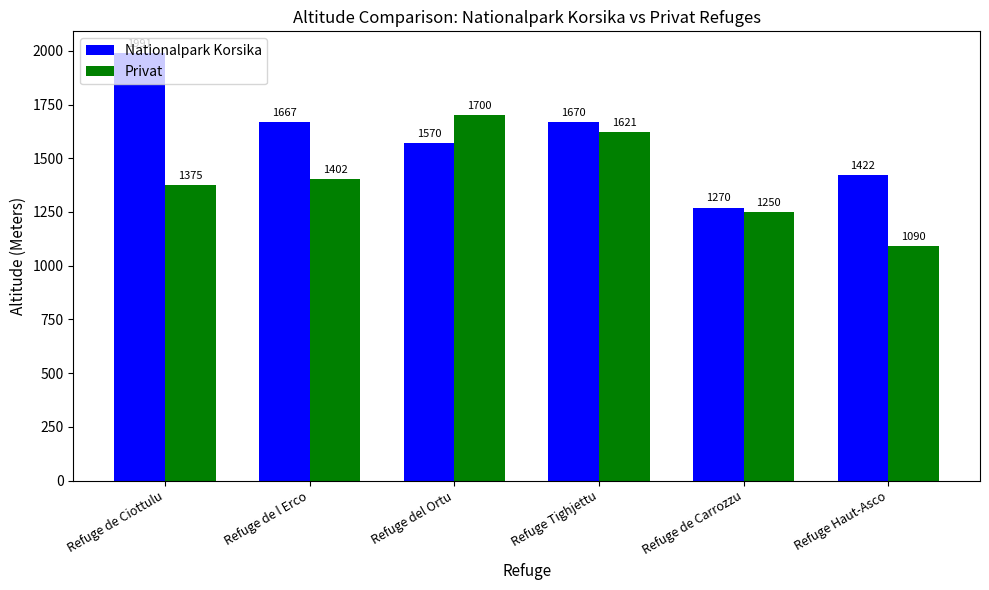

How many bars are there in total?

12